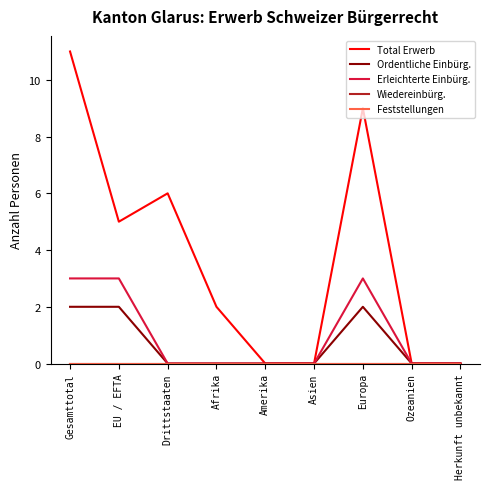

What is the difference between the maximum and second lowest values in the Total Erwerb series?

11